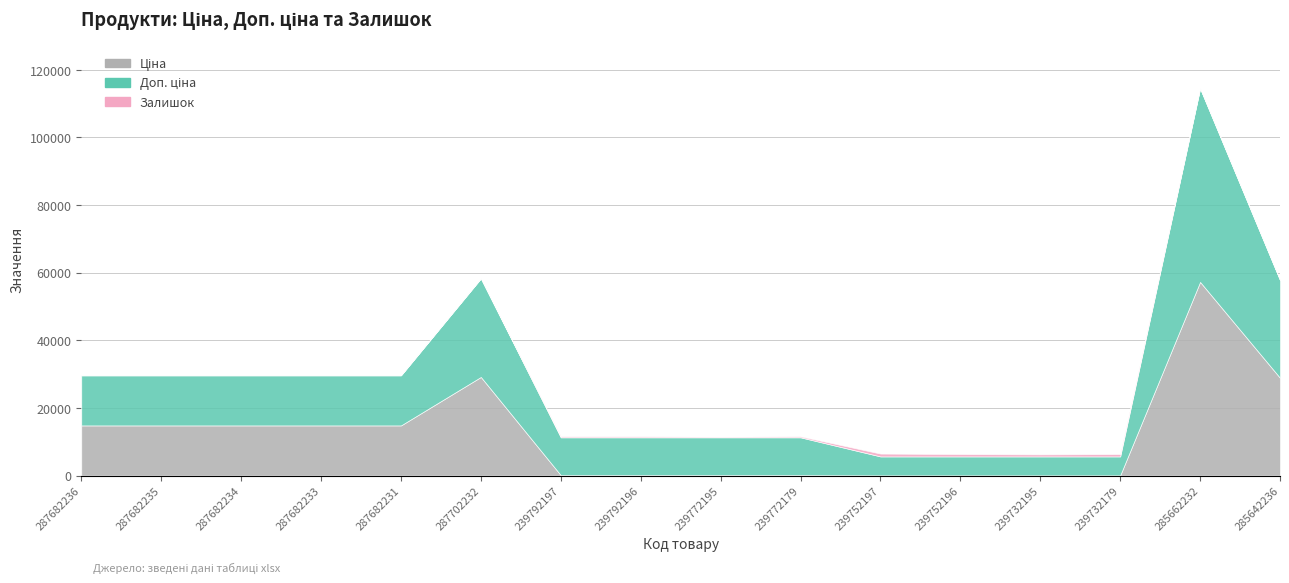

What is the label of the 5th point from the right?

239752196